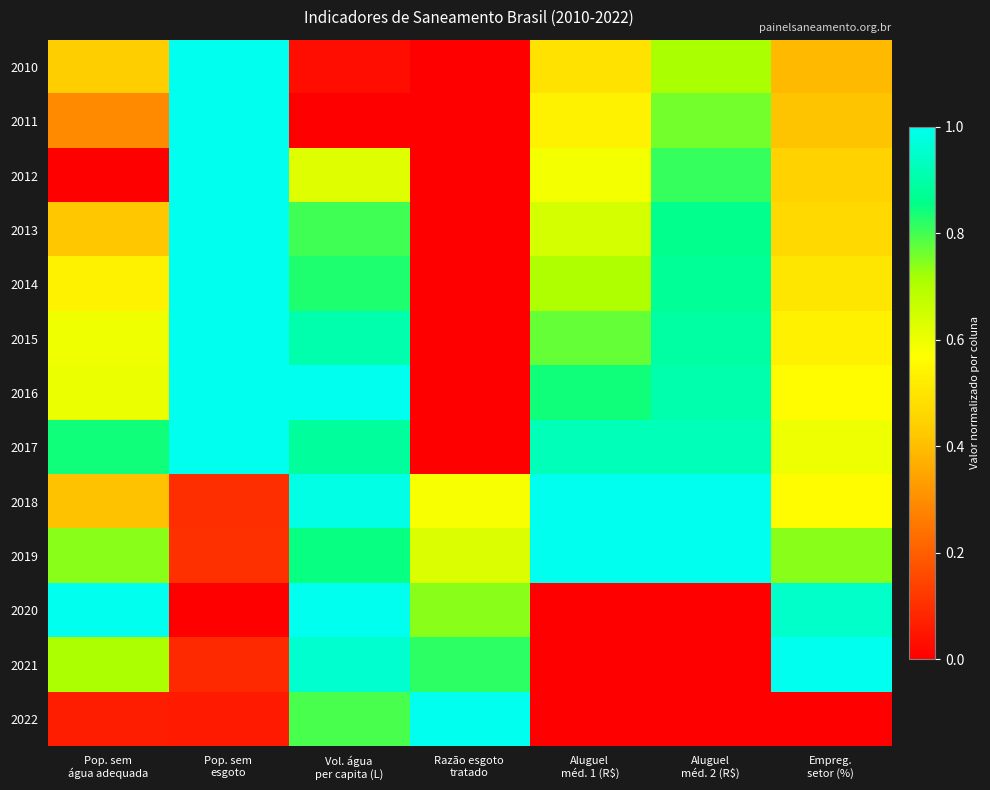

Count the number of data series in this chart.

13